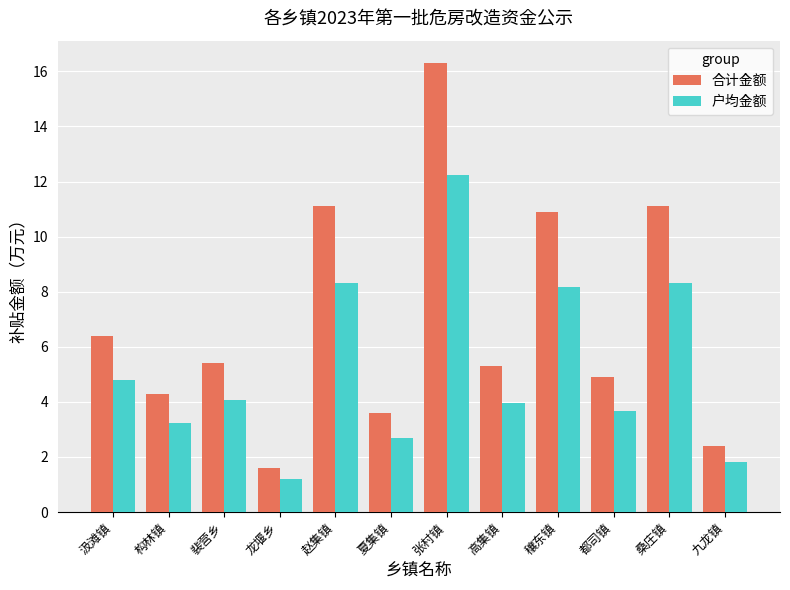

What is the value of the 合计金额 bar at the 9th from the left?

10.9